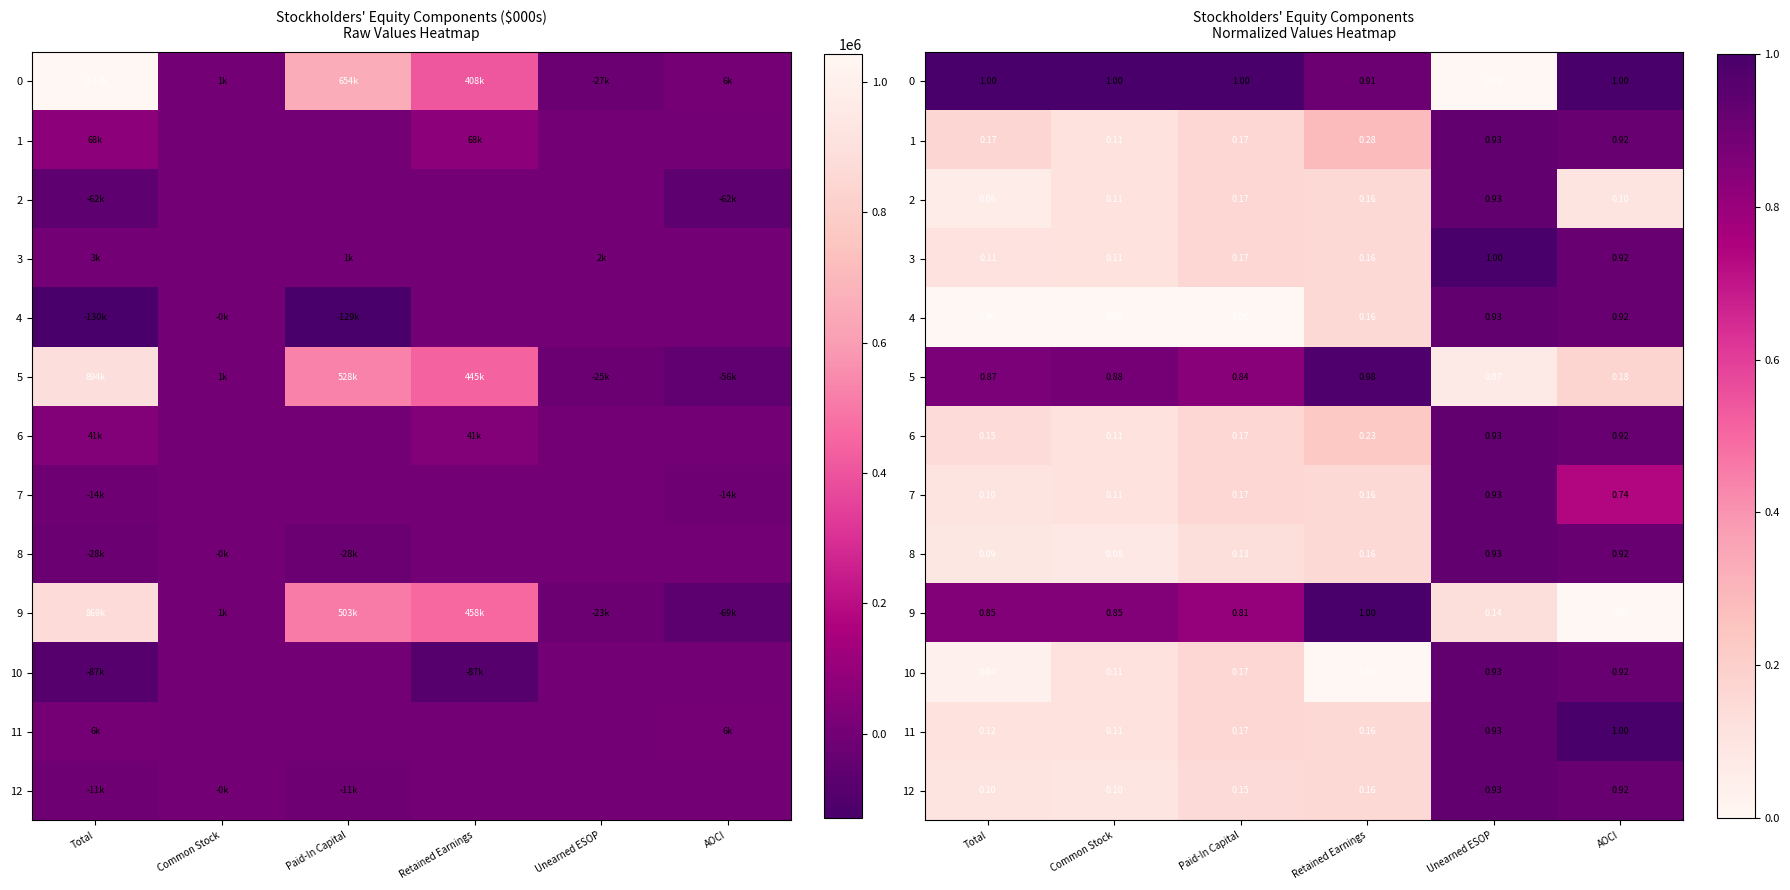

What is the difference between the maximum and minimum values in the 7 series?

0.8